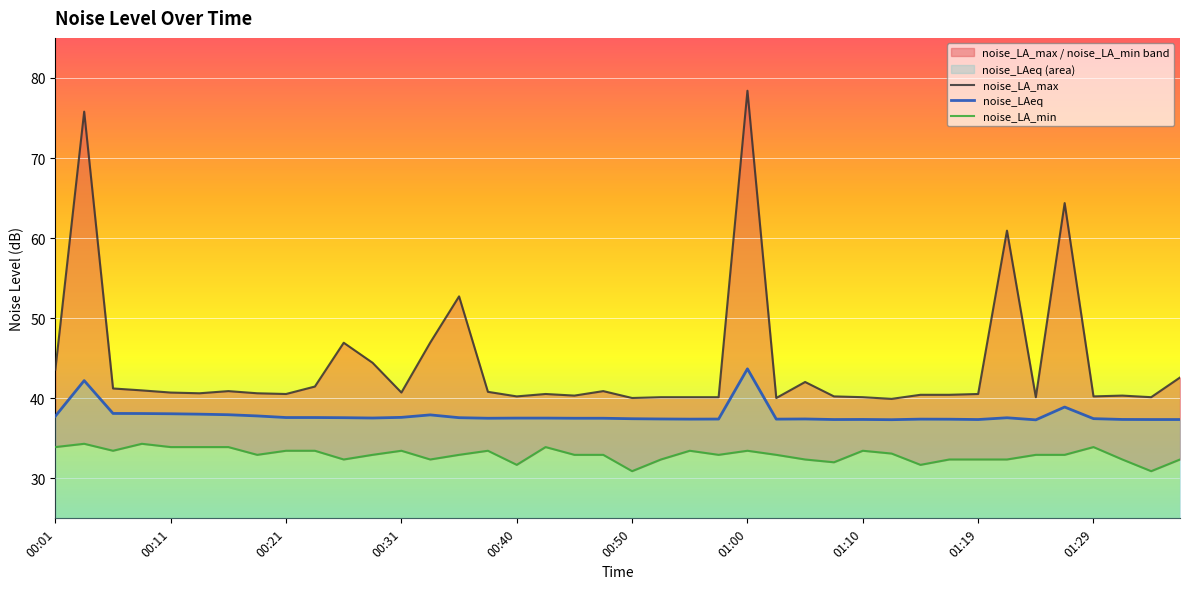

What is the value of the noise_LA_max point at the 5th from the left?

40.7